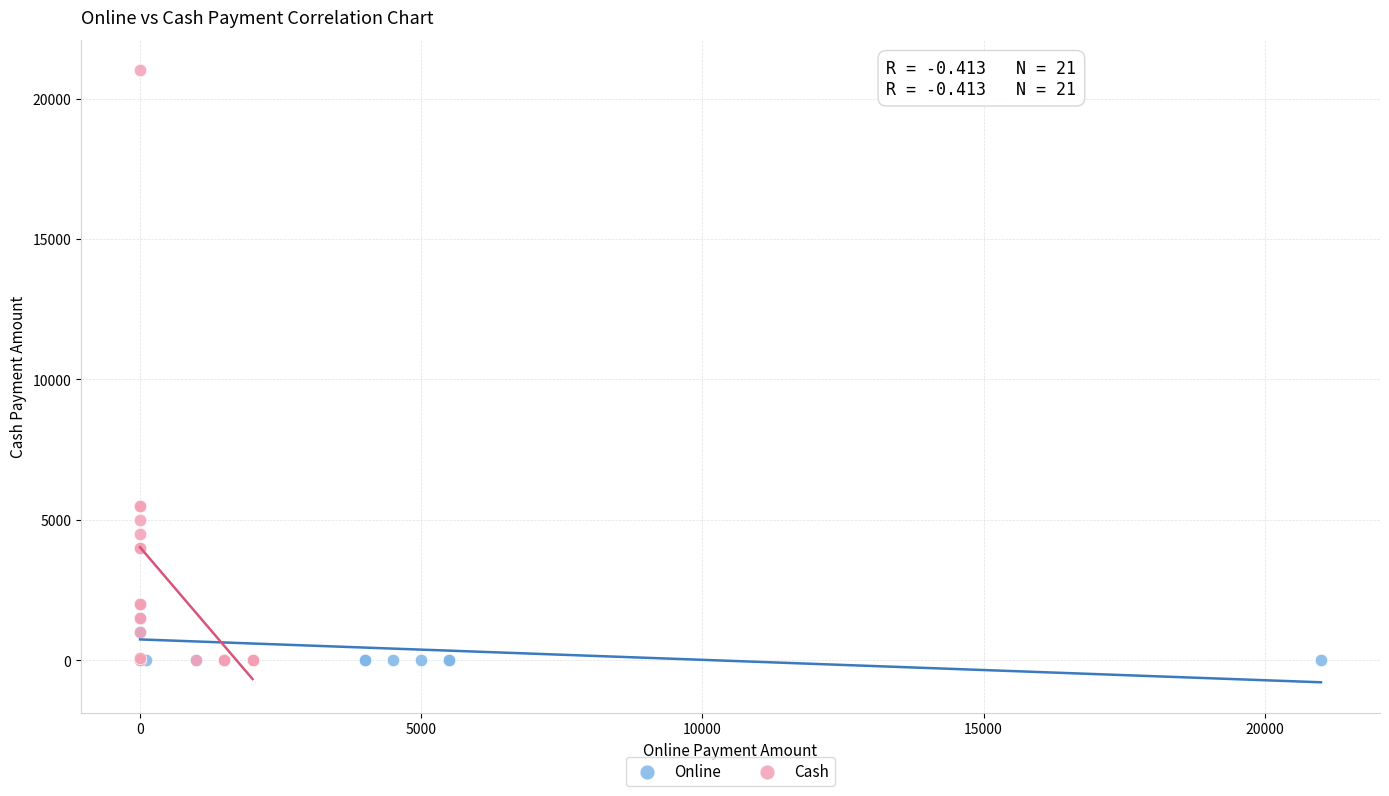

Which series has the widest spread of Y values?

Cash